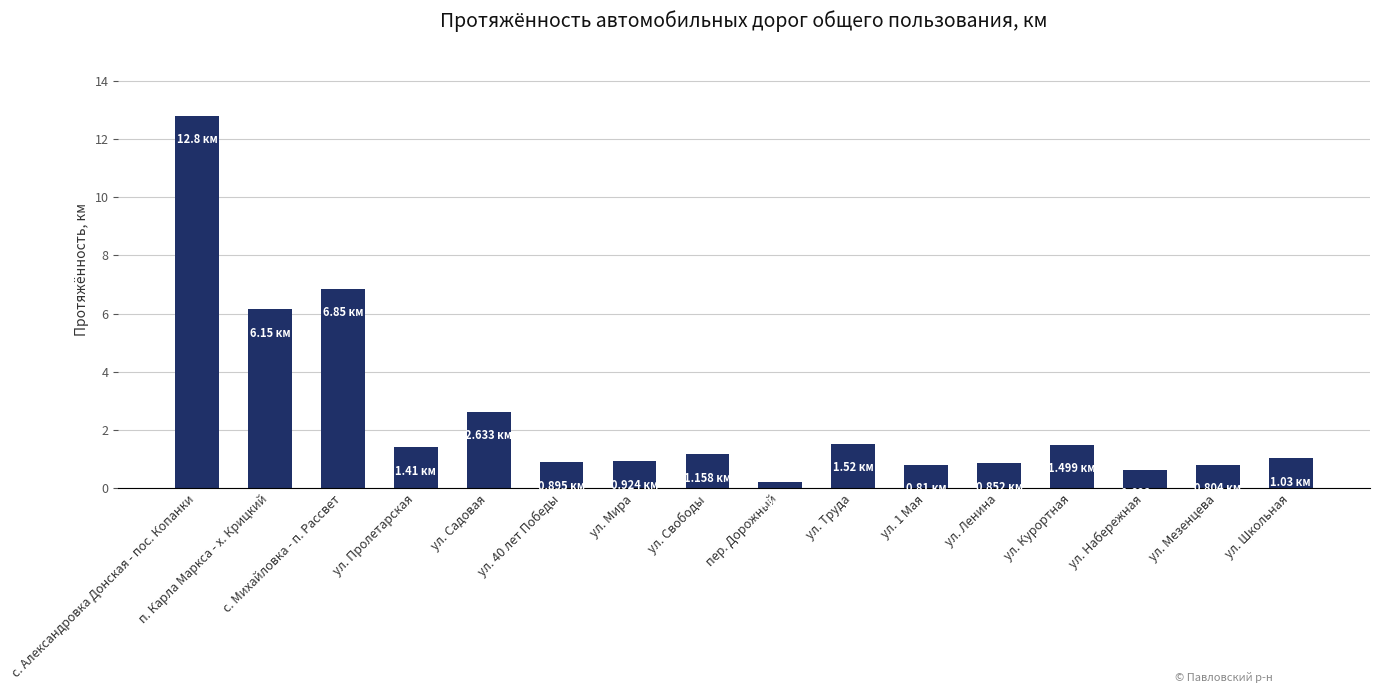

What is the smallest value displayed?

0.2